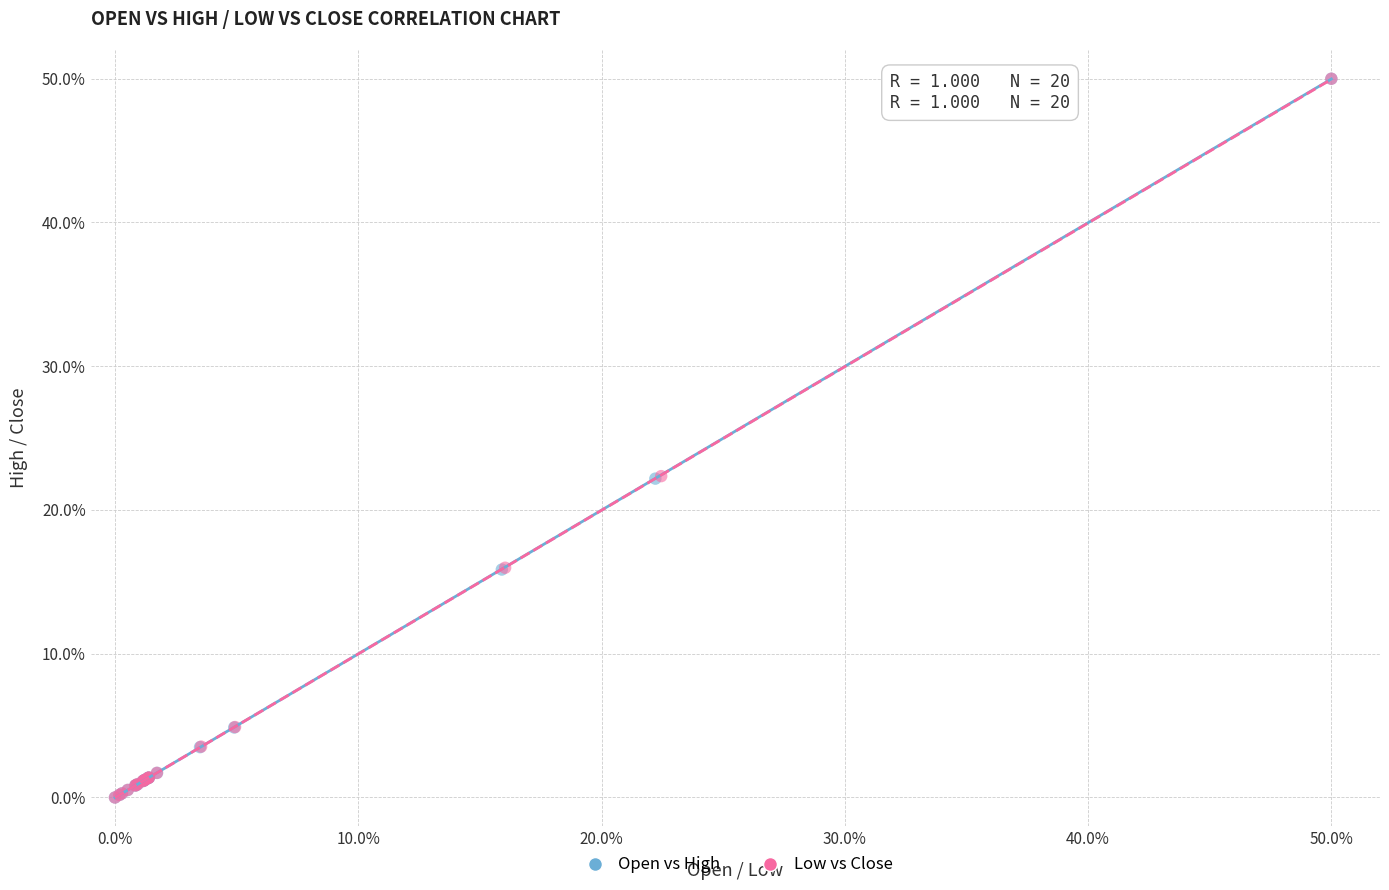

What are all the series names shown in the legend?

Open vs High, Low vs Close